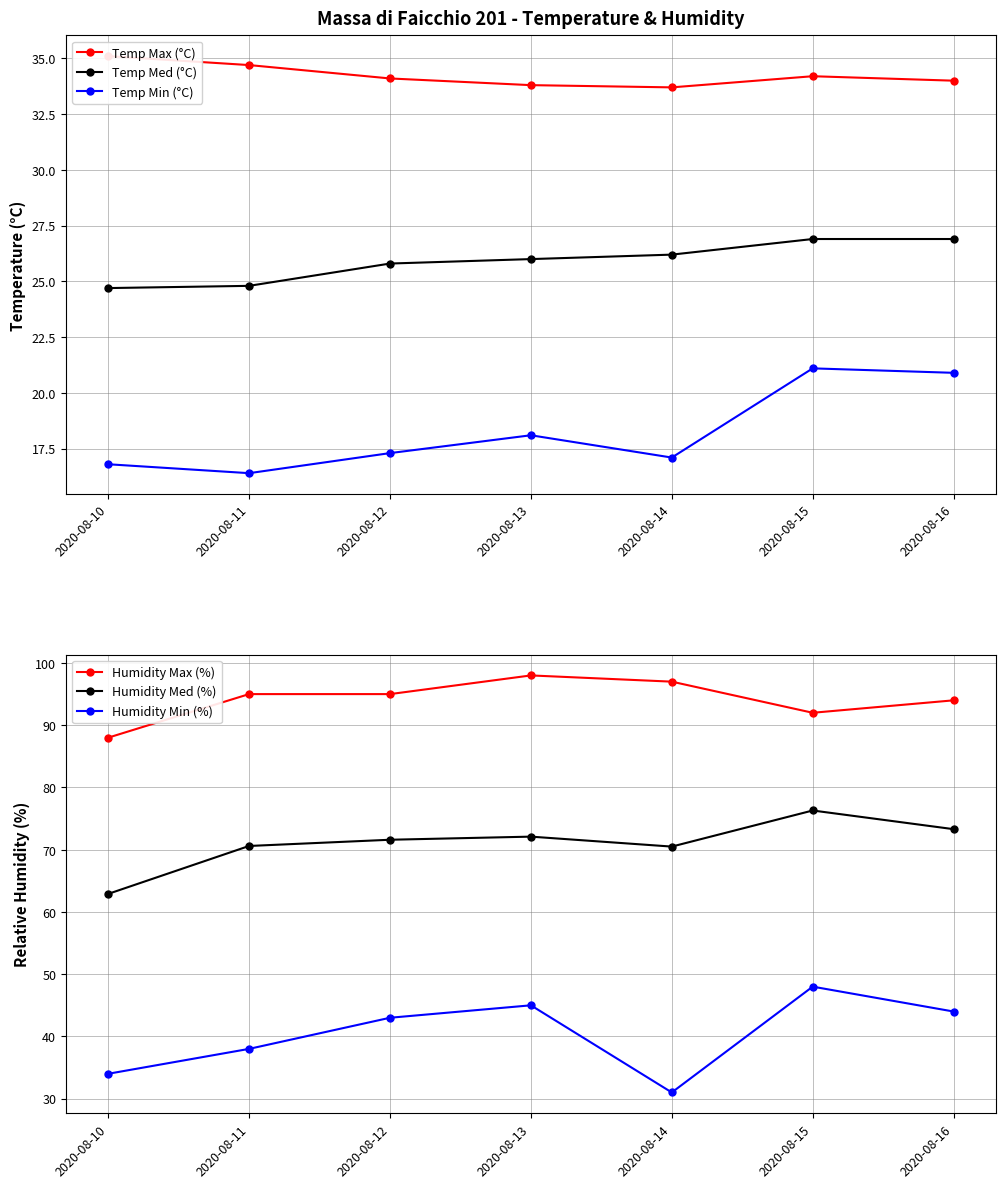

At how many categories does at least one series exceed 50?

7